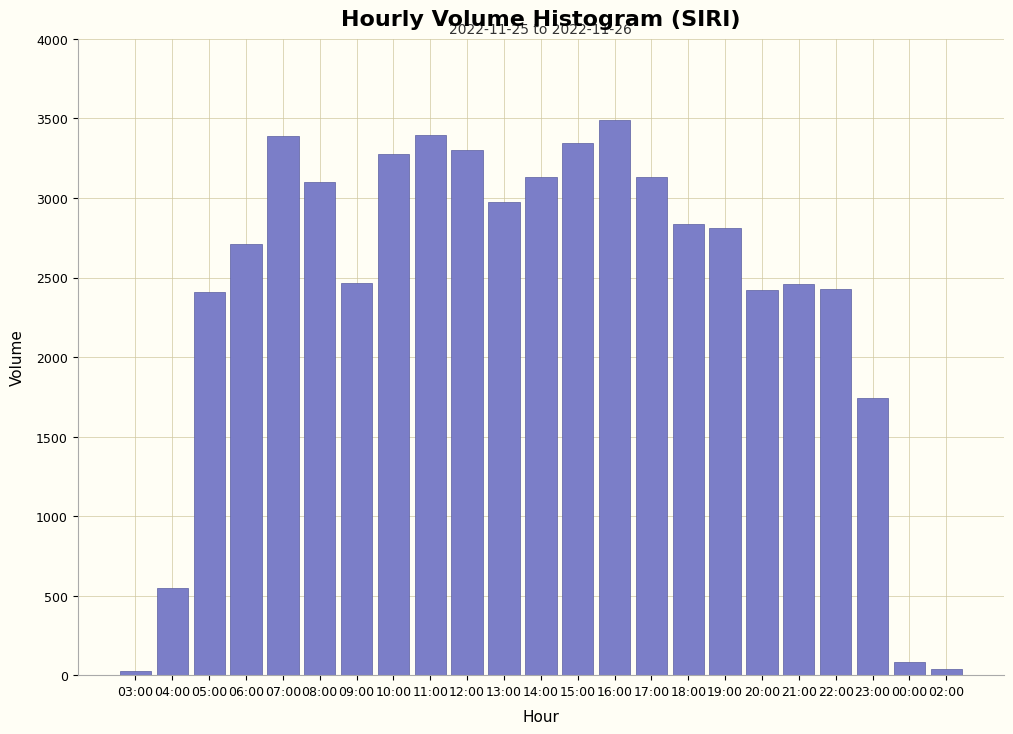

What is the label of the 21st bar from the right?

05:00